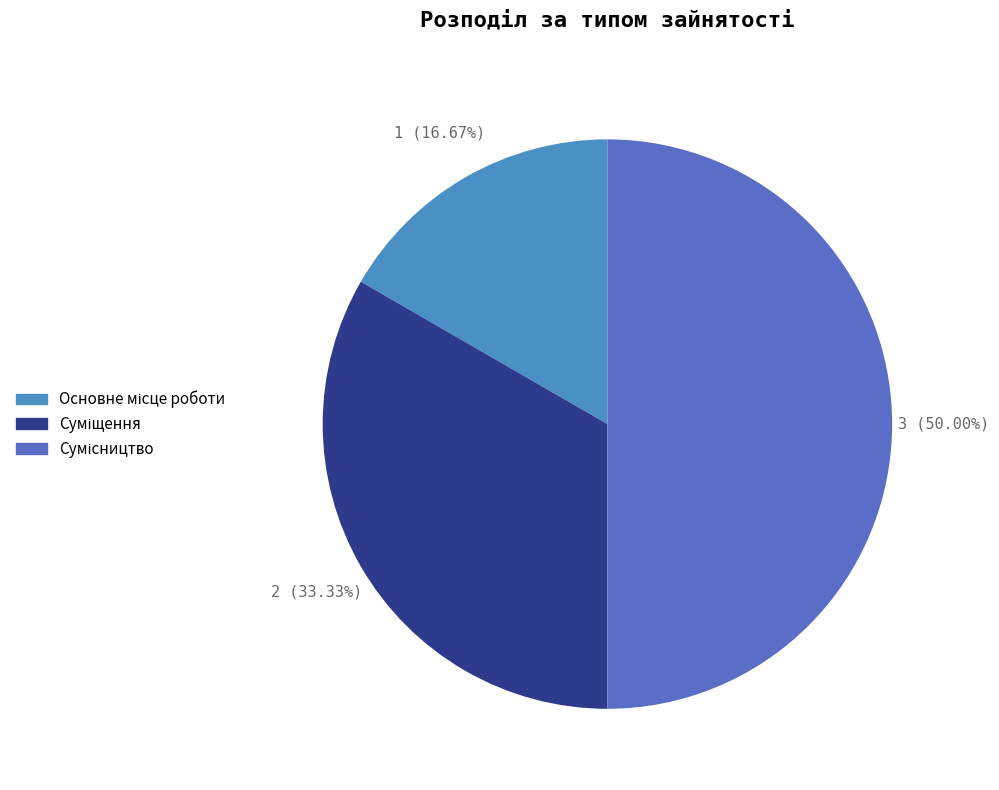

How many segments does this pie chart have?

3